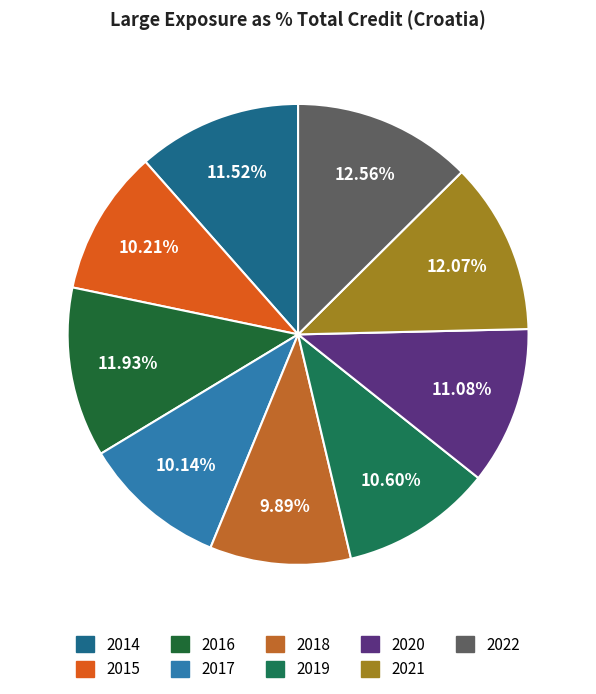

Count the number of slices in the pie.

9